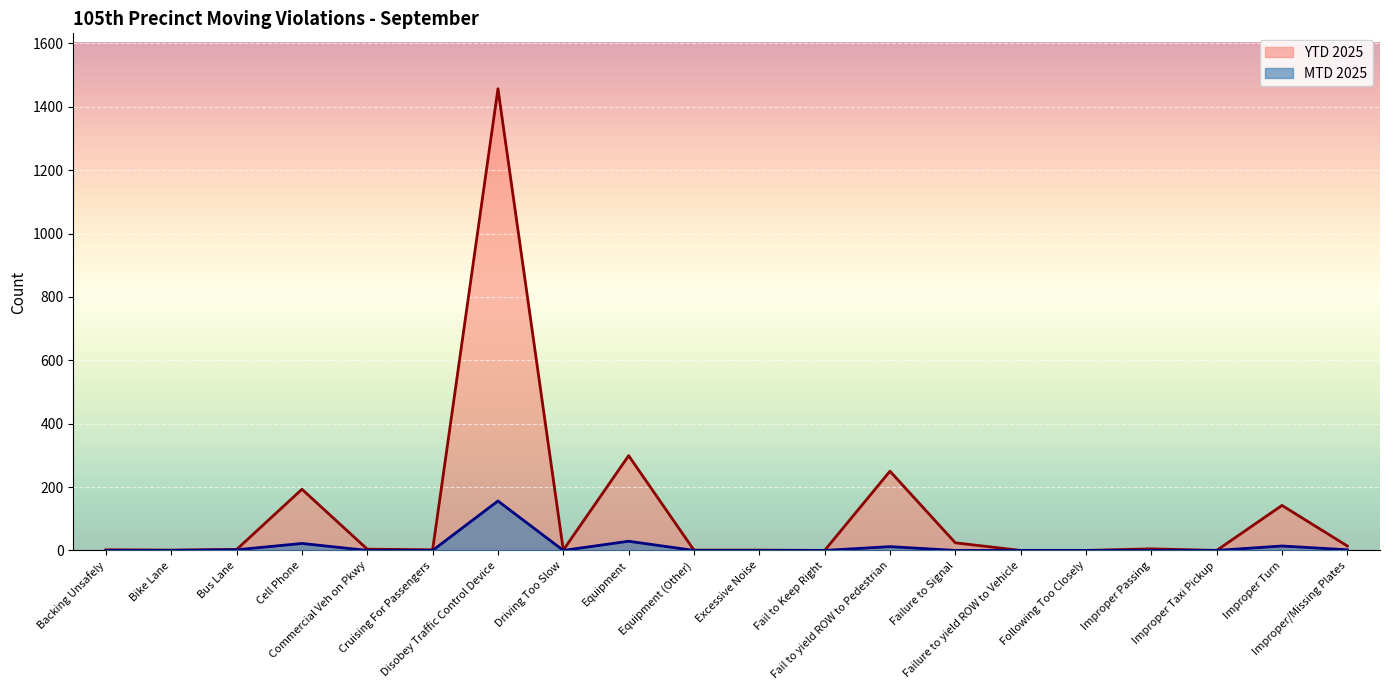

What is the maximum value shown in the chart?

1457